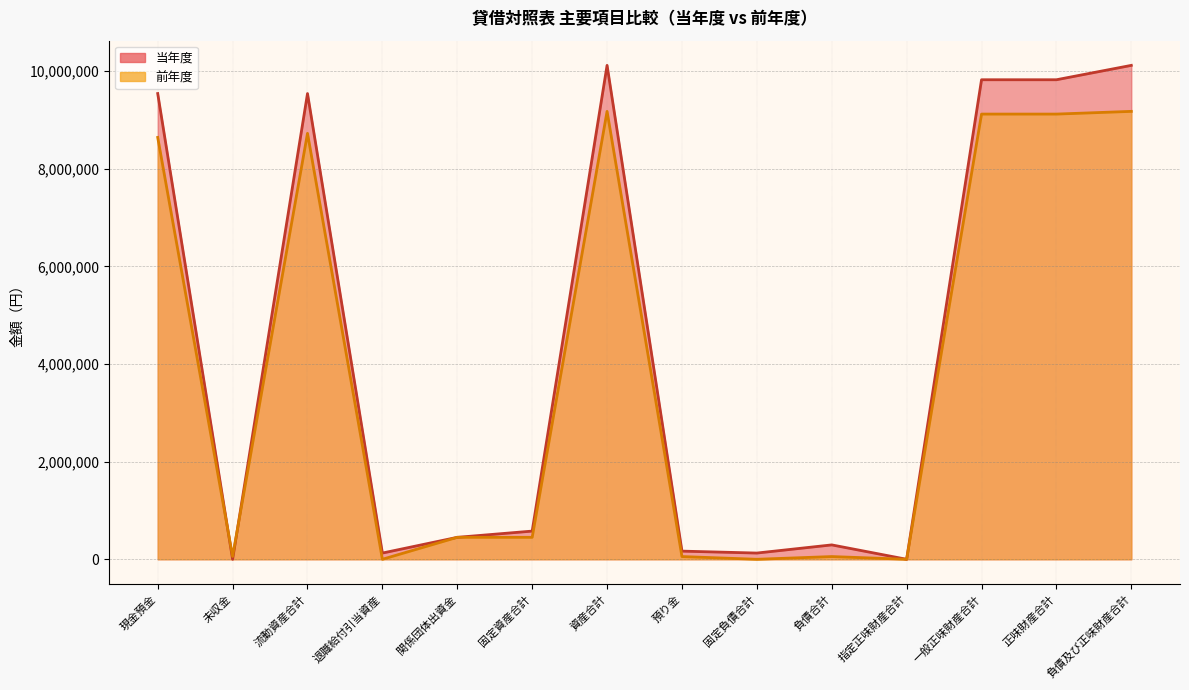

In 当年度, how many points are higher than both neighbors (excluding endpoints)?

3